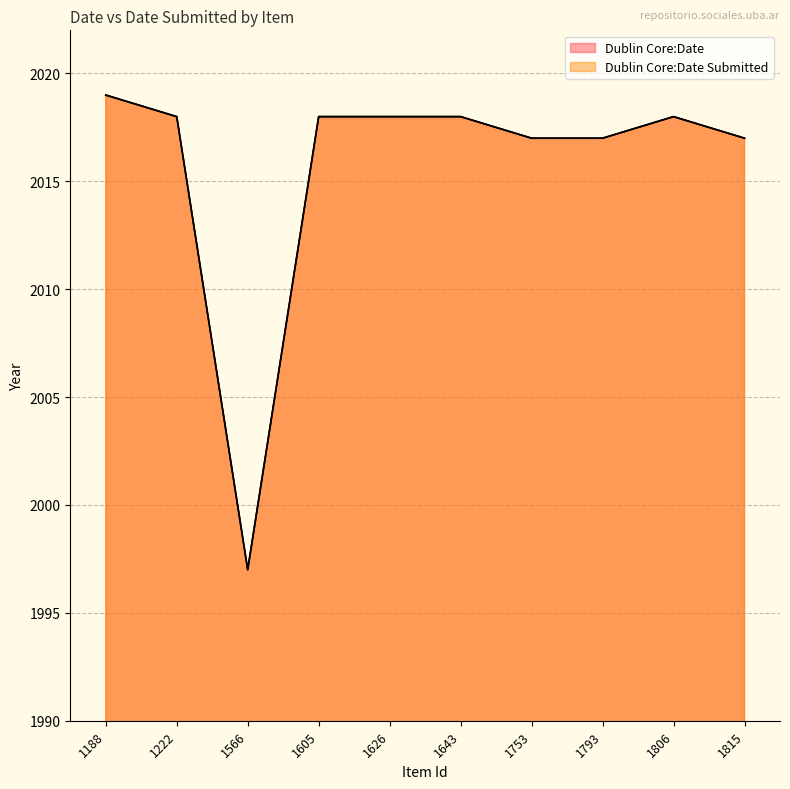

What is the value of the Dublin Core:Date point at the 8th from the left?

2017